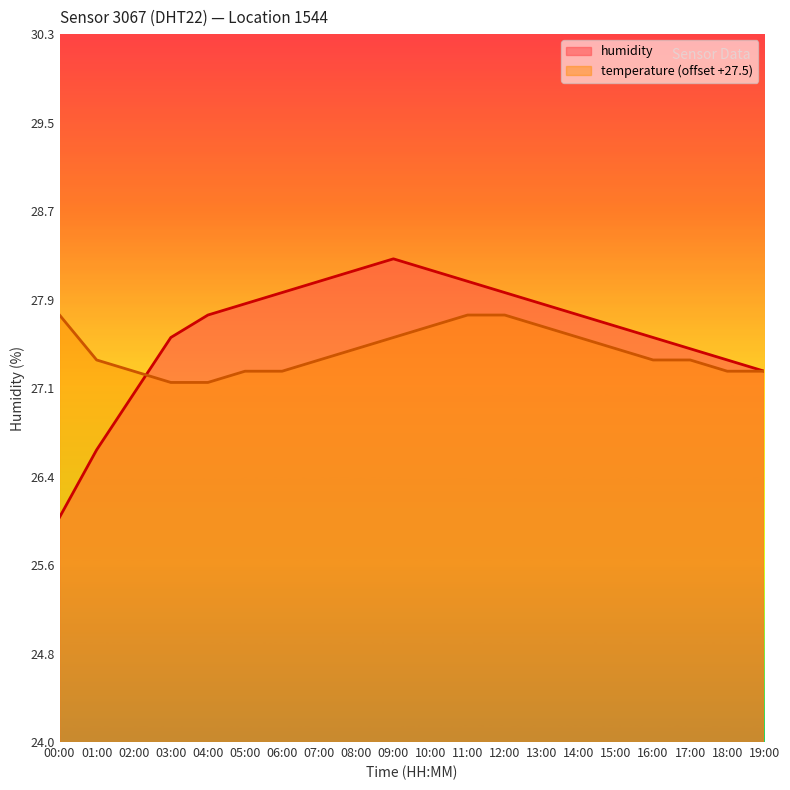

At how many categories does at least one series exceed 27?

20